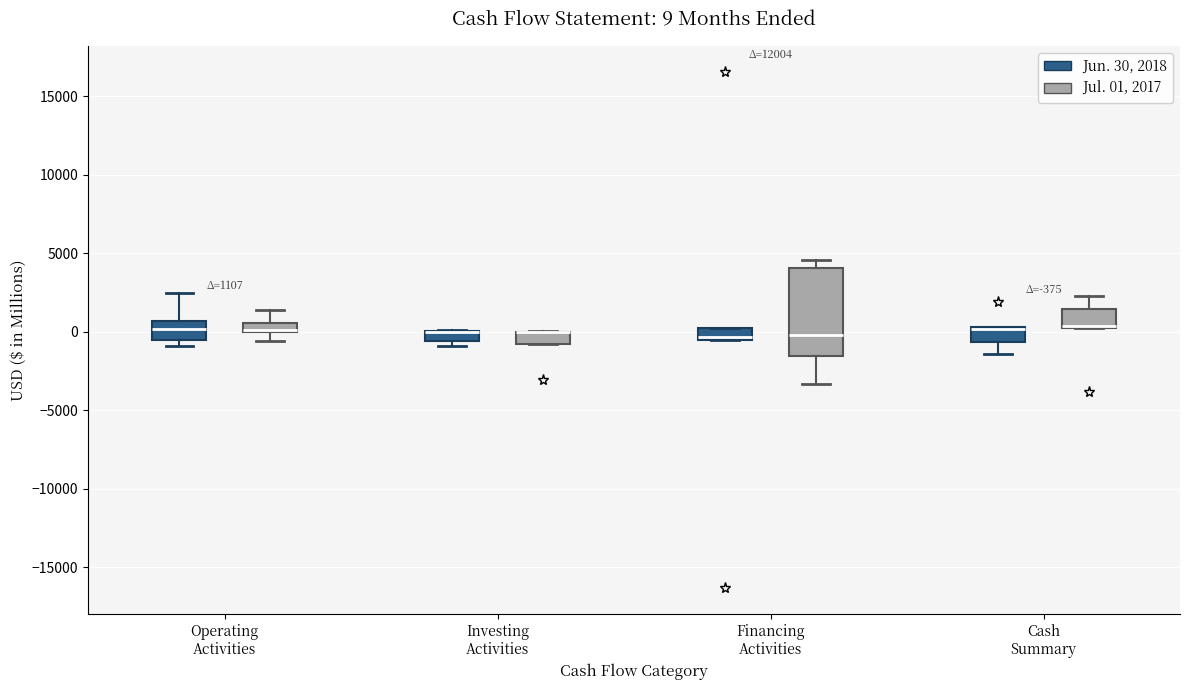

Comparing the boxes themselves (not the whiskers), which one is the tallest?

Financing Activities (Jul. 01, 2017)